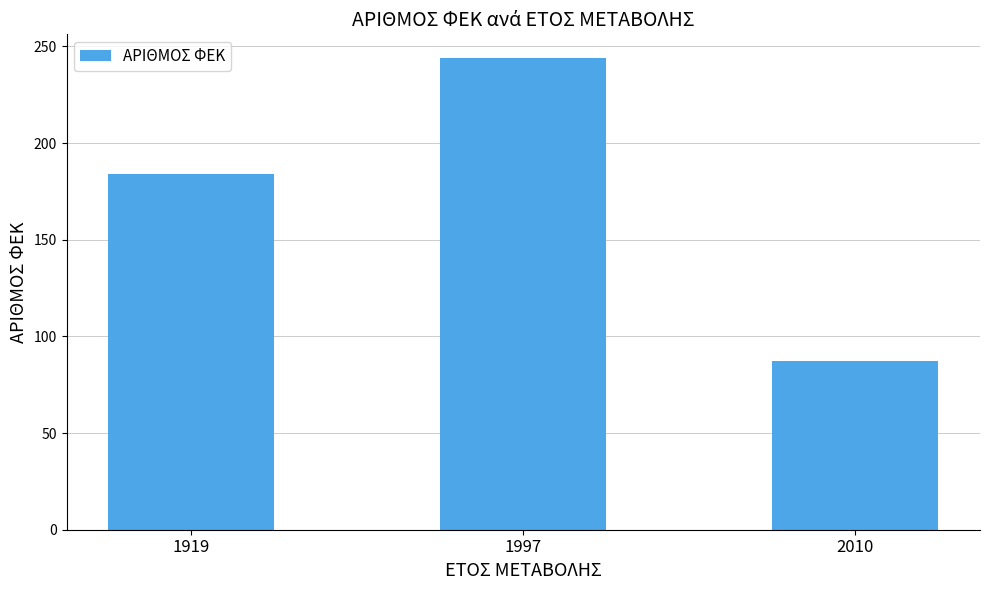

How many data points does each series have?

3